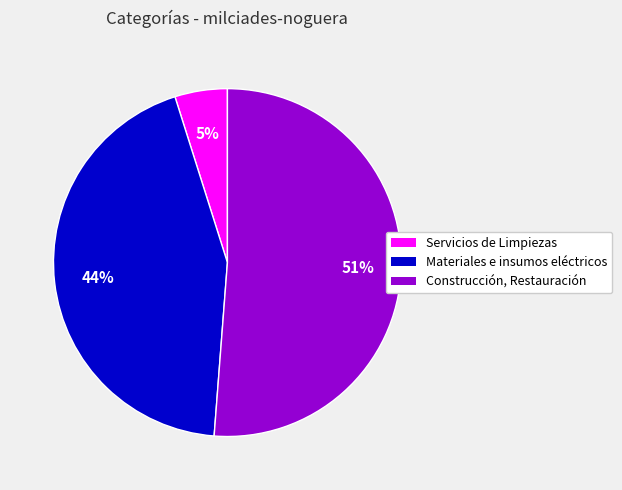

Is there any slice that represents more than half of the pie?

Yes